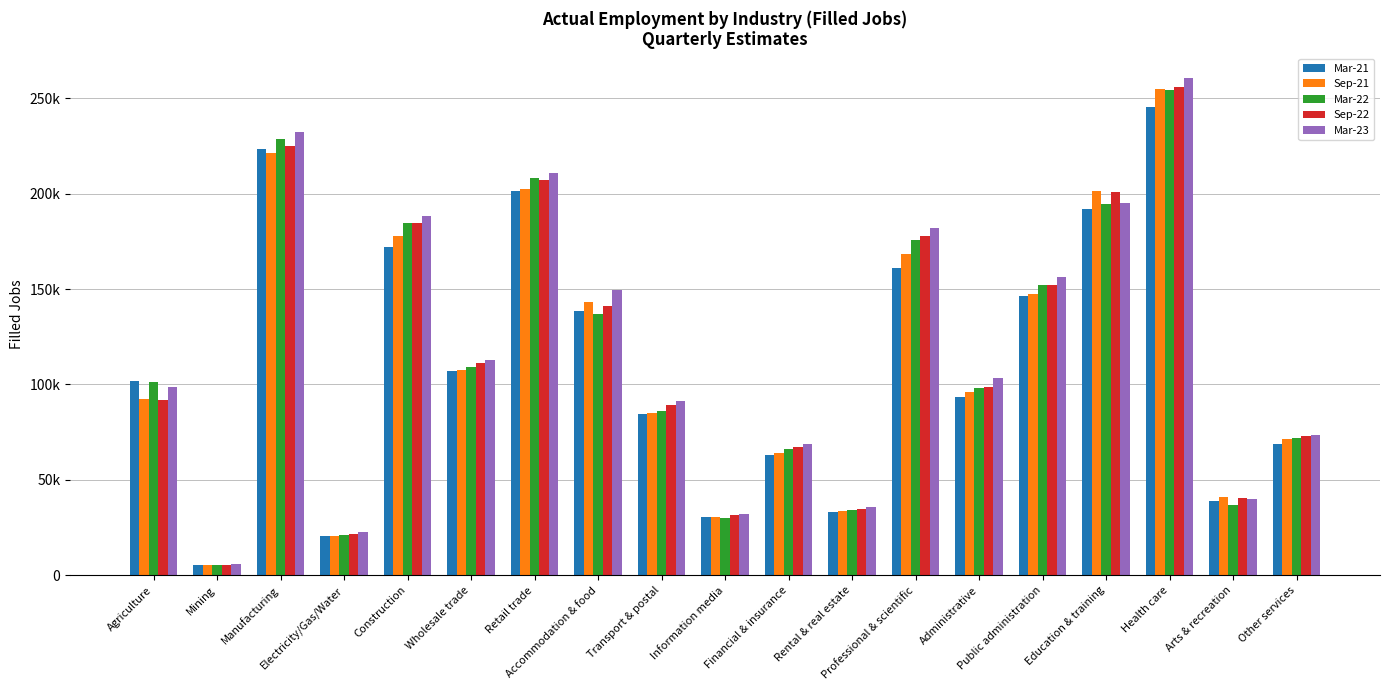

What are all the series names shown in the legend?

Mar-21, Sep-21, Mar-22, Sep-22, Mar-23